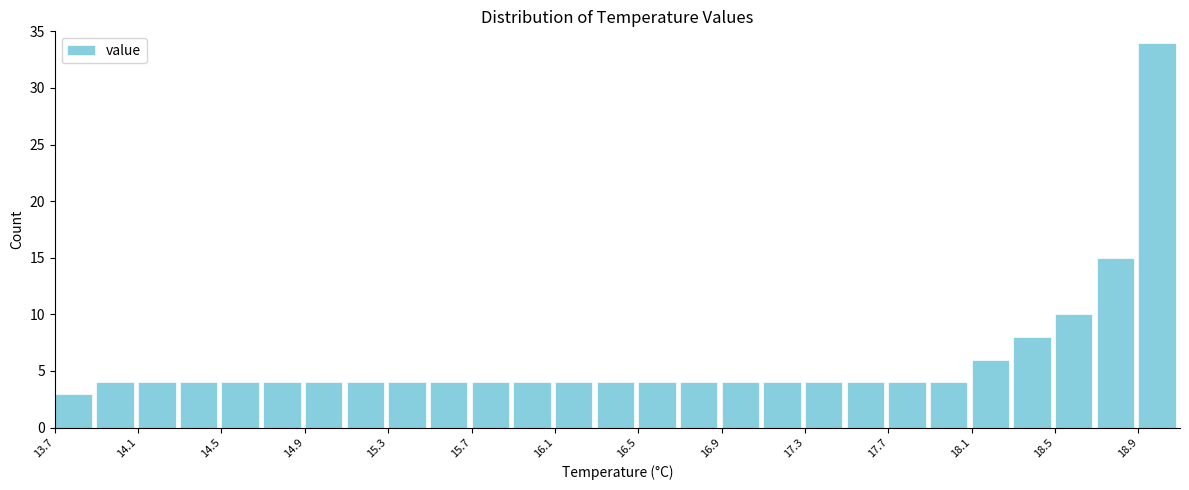

What is the height of the bar covering 13.9 to 14.1 on the x-axis? The values are not printed on the chart, so give them approximately, as read against the axis.

4